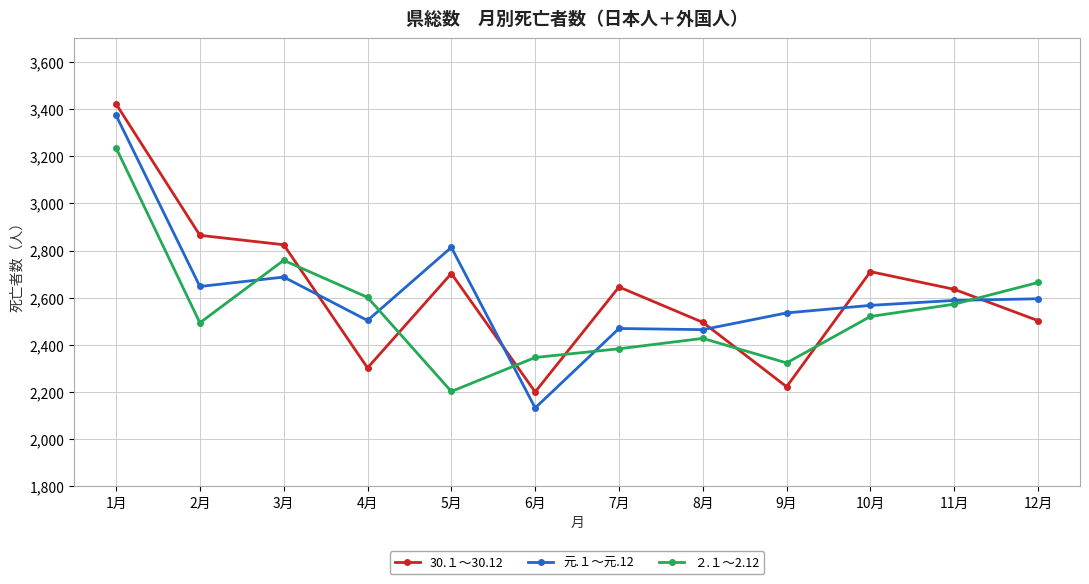

After their last crossing, which series has the higher values: 30.１～30.12 or 元.１～元.12?

元.１～元.12